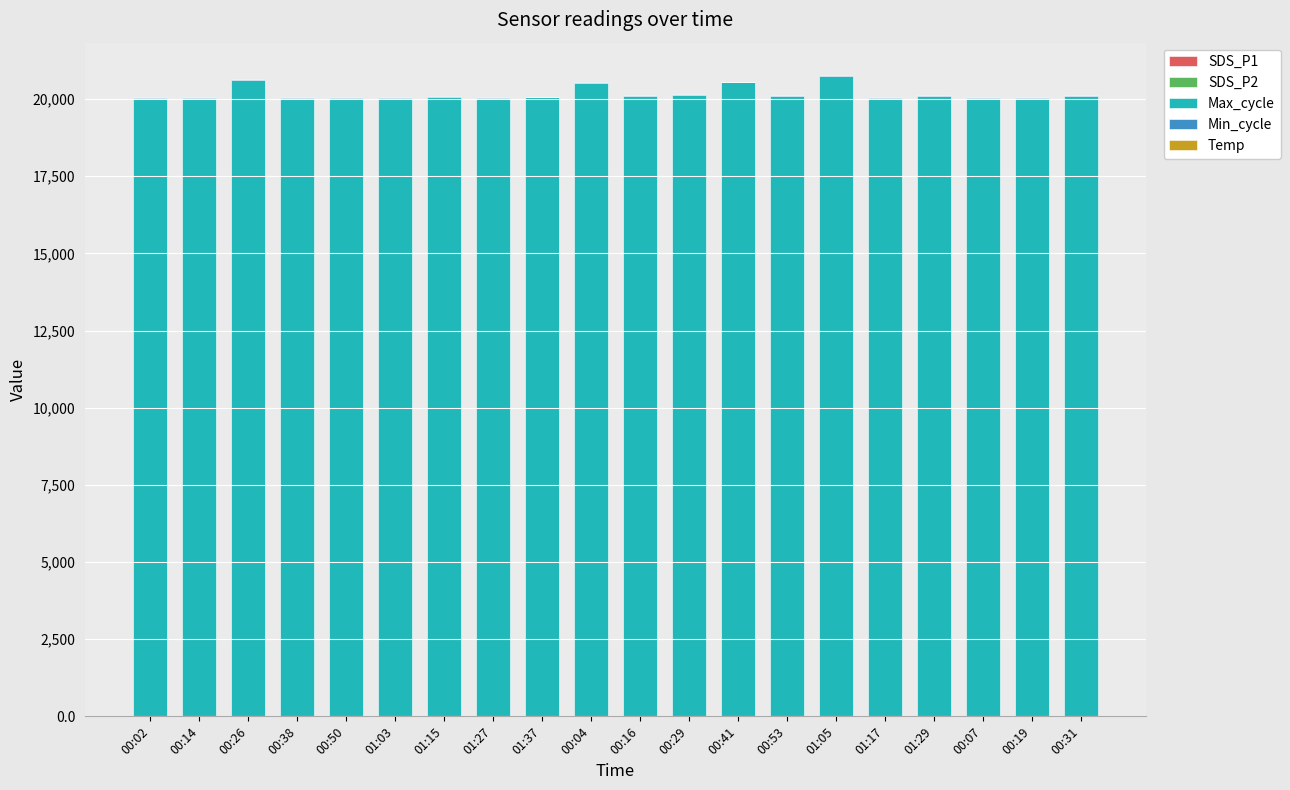

Count the number of data series in this chart.

5